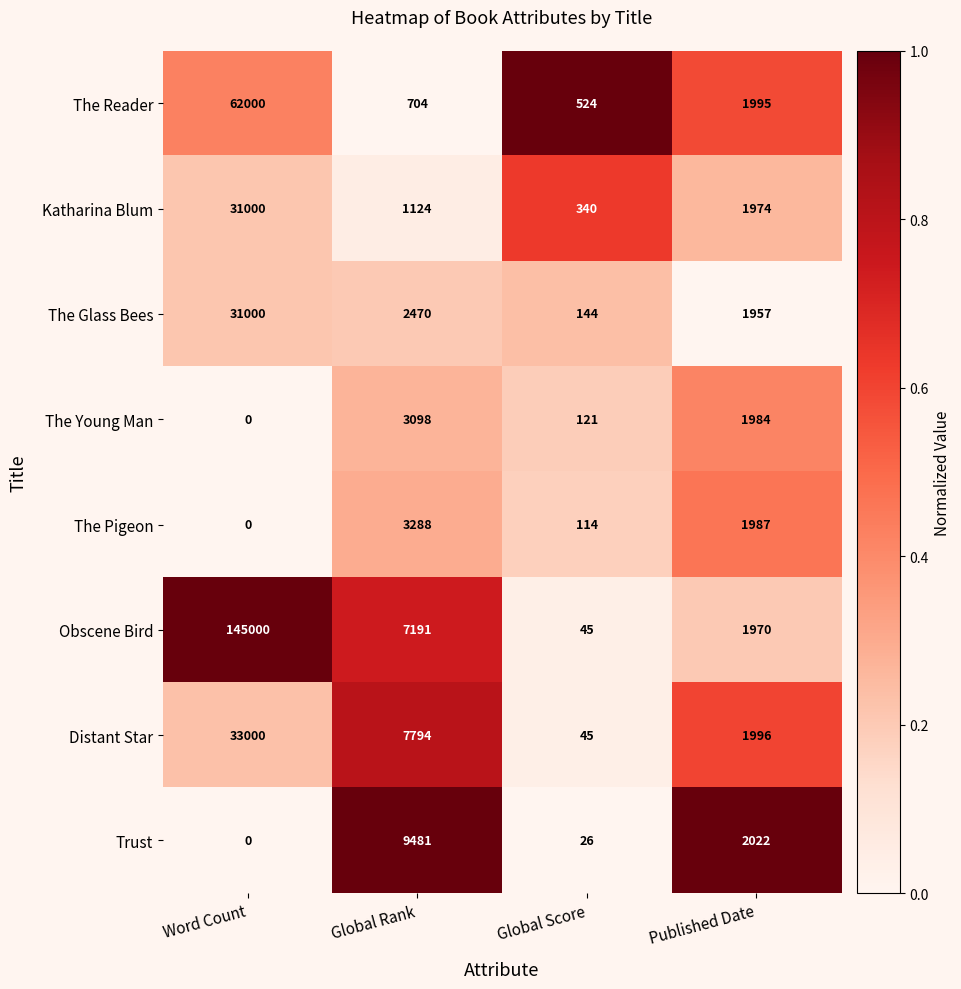

True or false: The Glass Bees has a value of 3950 at Global Rank.

False